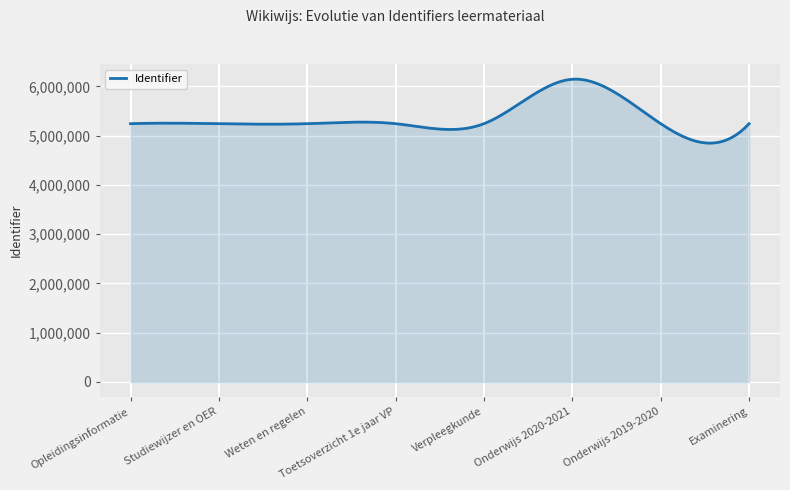

What is the difference between the maximum and minimum values?

1299592.0